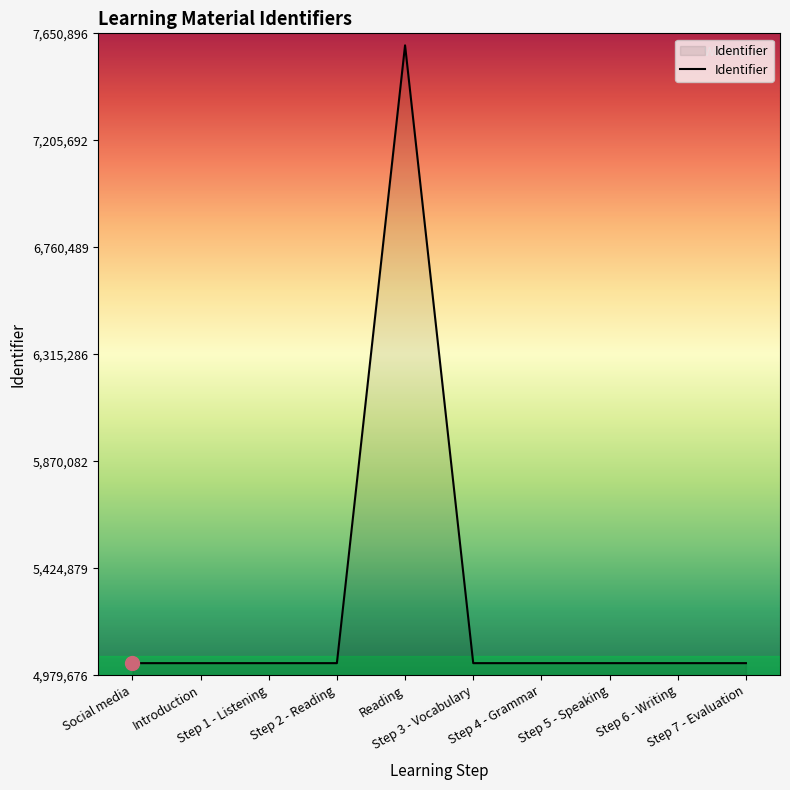

What is the difference between the maximum and minimum values?

2571220